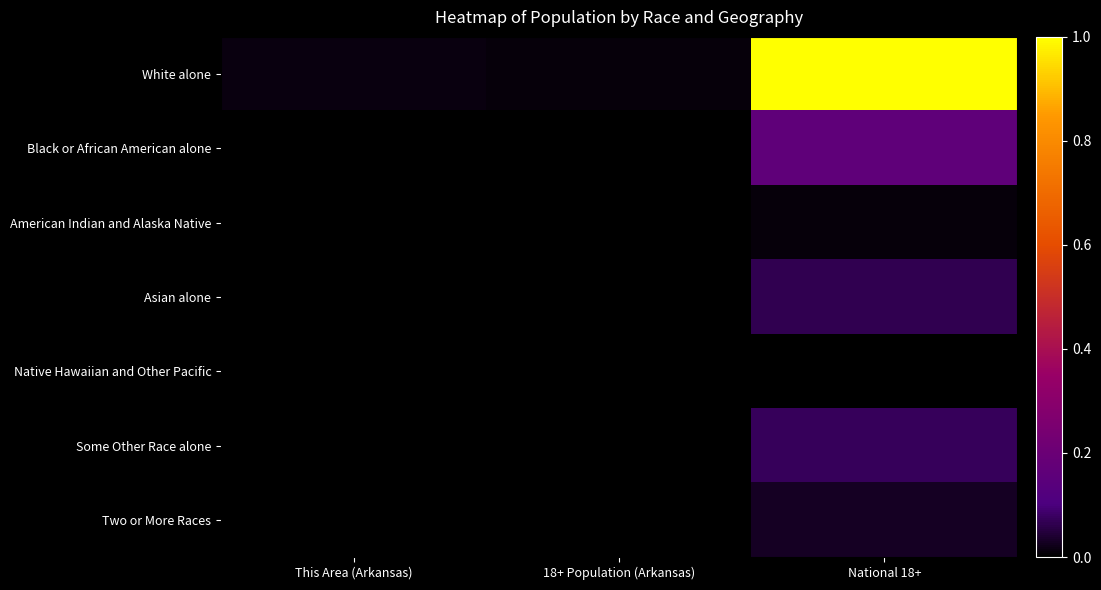

Rank the series at 18+ Population (Arkansas) from lowest to highest value.

Native Hawaiian and Other Pacific, American Indian and Alaska Native, Asian alone, Two or More Races, Some Other Race alone, Black or African American alone, White alone